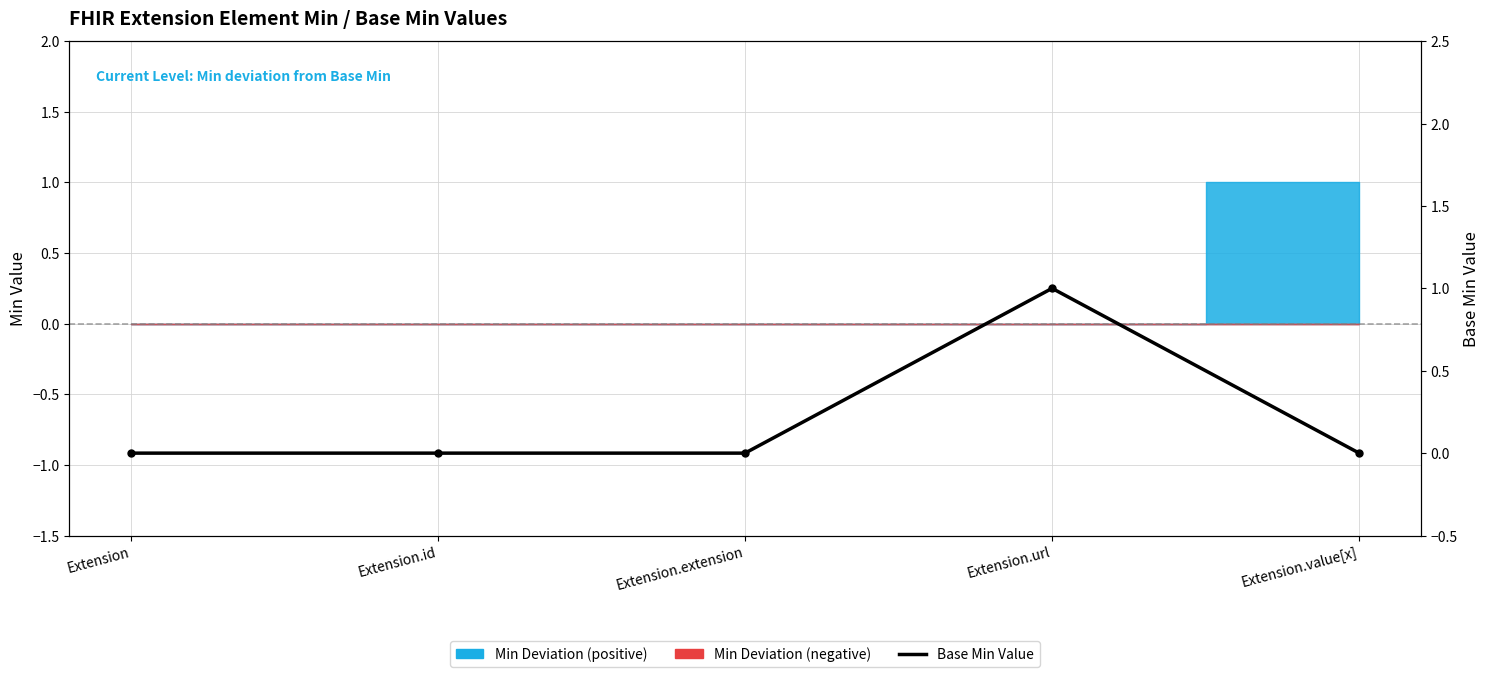

Which has a higher value, Extension or Extension.extension?

Extension